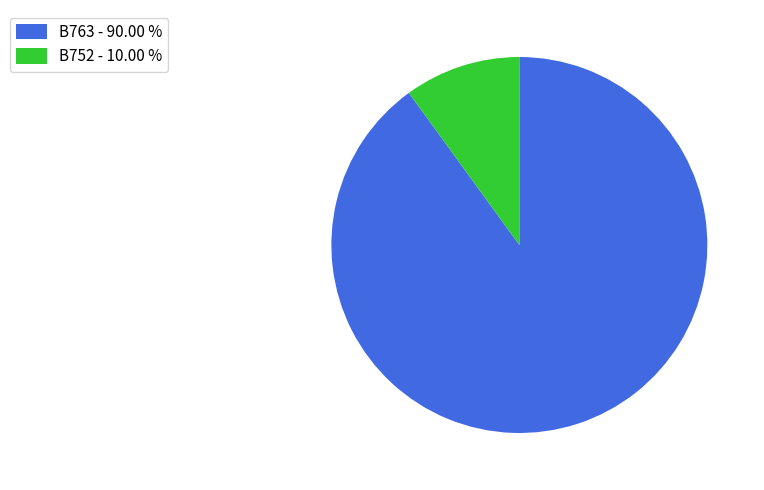

Is there a majority slice in this chart?

Yes